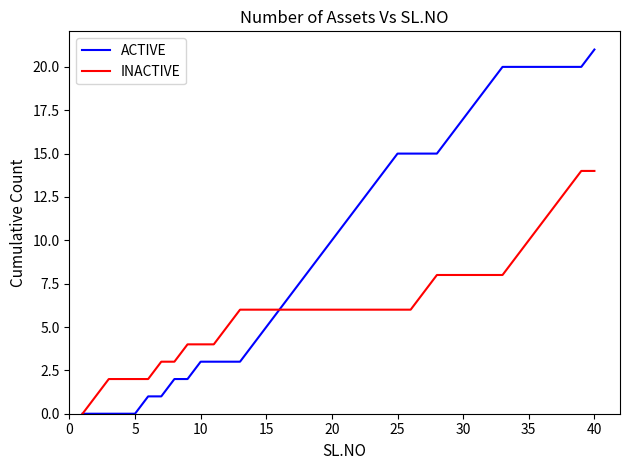

Which series has the widest spread of values?

ACTIVE